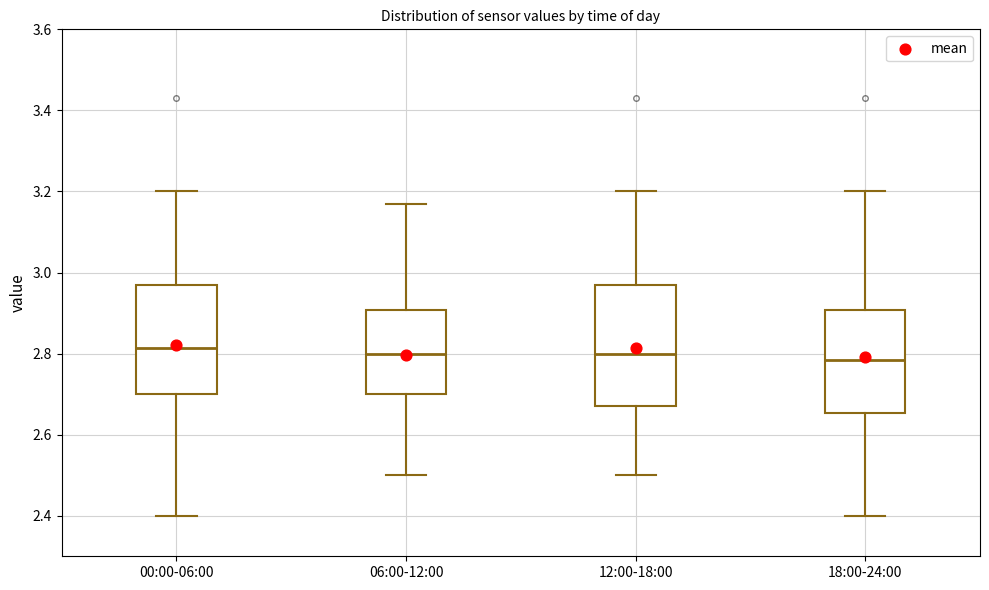

Reading left to right, read every box against the y-axis: the position of its median line, the range the box covers, and the ends of its whiskers. The values are not printed on the chart, so give them approximately, as read against the axis.

00:00-06:00: median 2.82, box 2.70 to 2.98, whiskers 2.40 to 3.20
06:00-12:00: median 2.80, box 2.70 to 2.90, whiskers 2.50 to 3.18
12:00-18:00: median 2.80, box 2.68 to 2.98, whiskers 2.50 to 3.20
18:00-24:00: median 2.78, box 2.66 to 2.90, whiskers 2.40 to 3.20